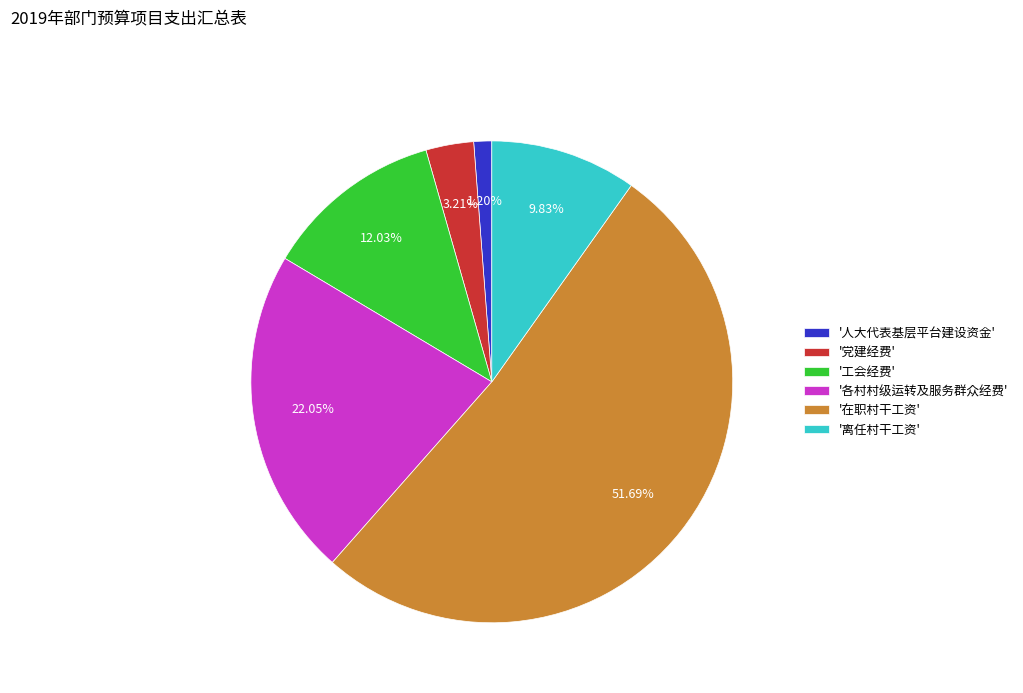

To the nearest percent, what is the average slice percentage?

17%